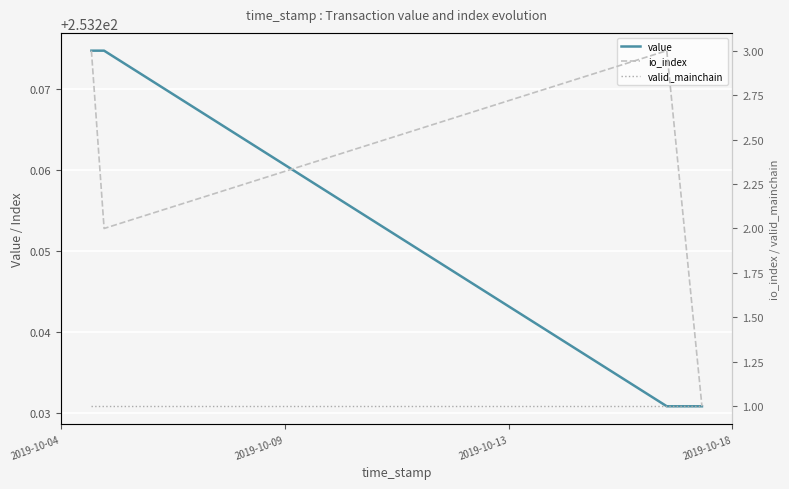

What are all the series names shown in the legend?

value, io_index, valid_mainchain